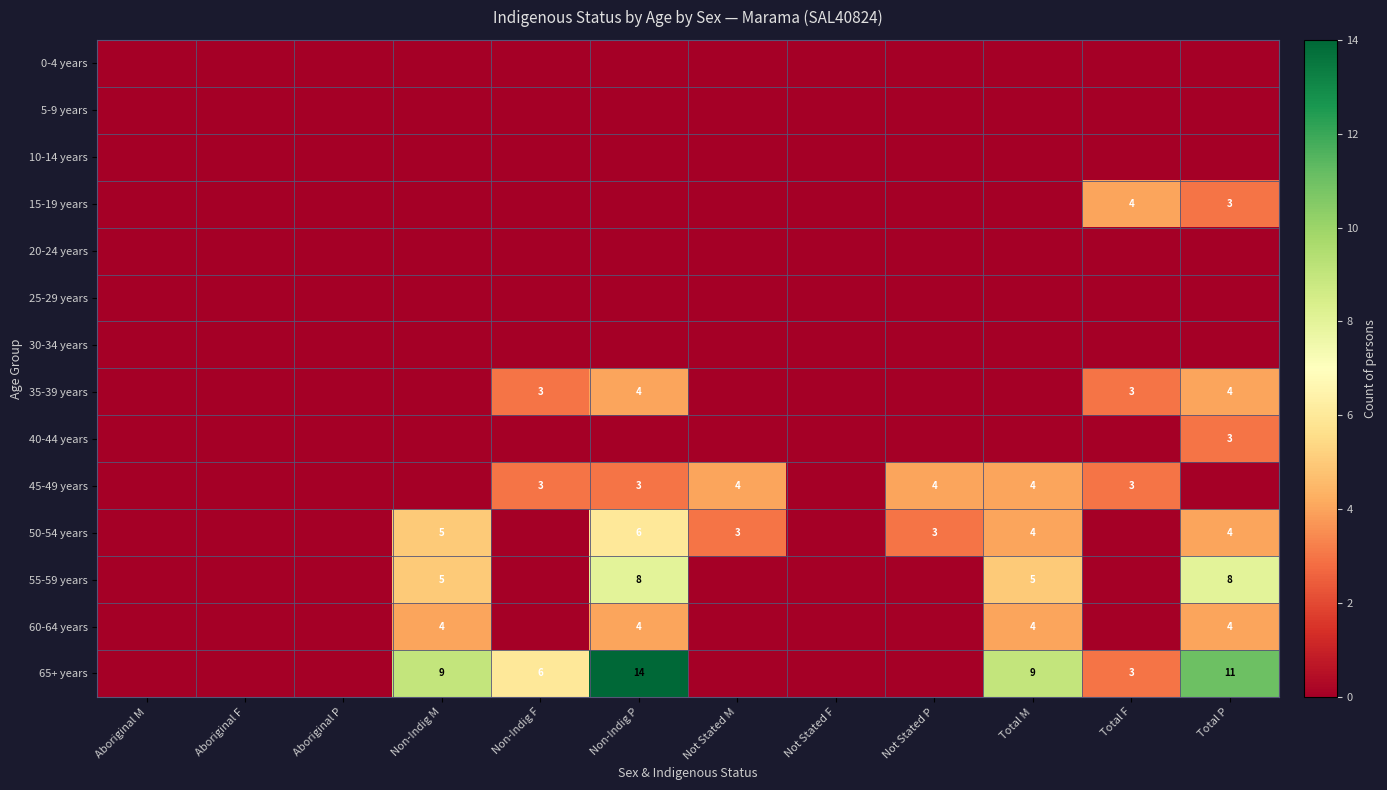

Rank the series at Non-Indig F from highest to lowest value.

65+ years, 35-39 years, 45-49 years, 0-4 years, 5-9 years, 10-14 years, 15-19 years, 20-24 years, 25-29 years, 30-34 years, 40-44 years, 50-54 years, 55-59 years, 60-64 years